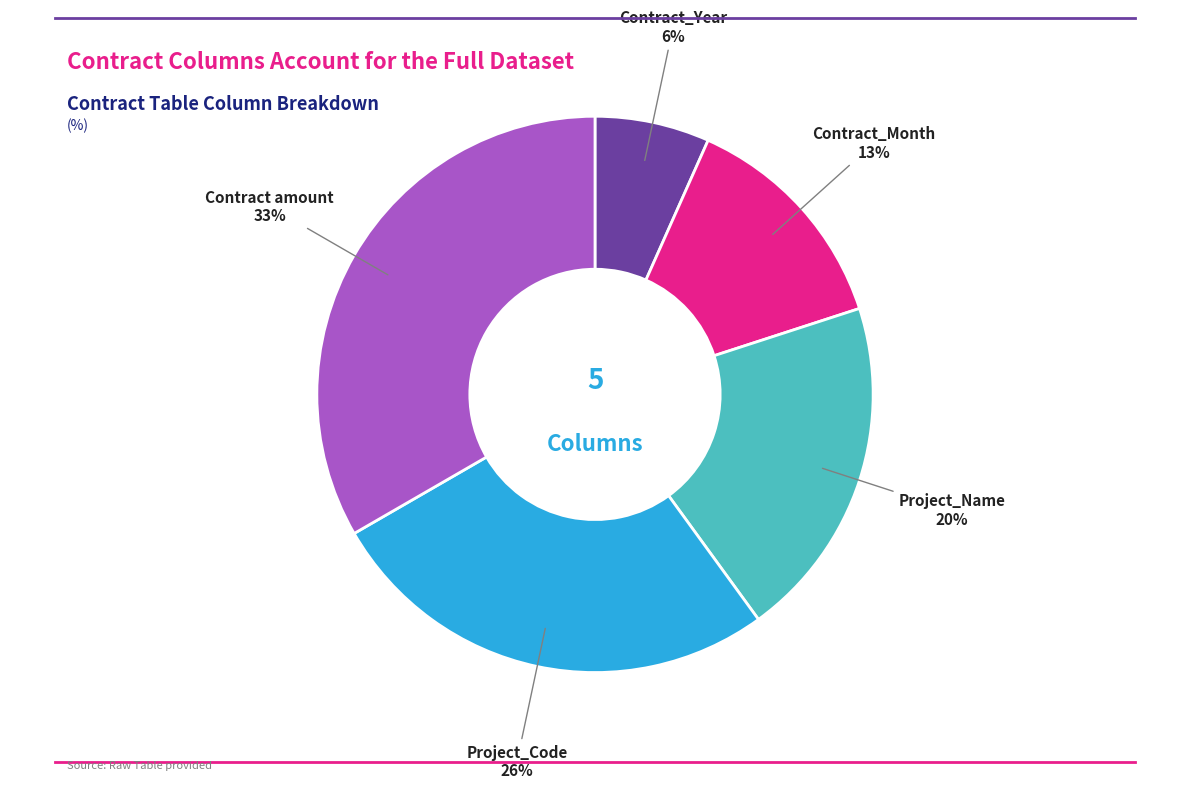

To the nearest percent, what percentage of the pie is Contract_Month?

13%